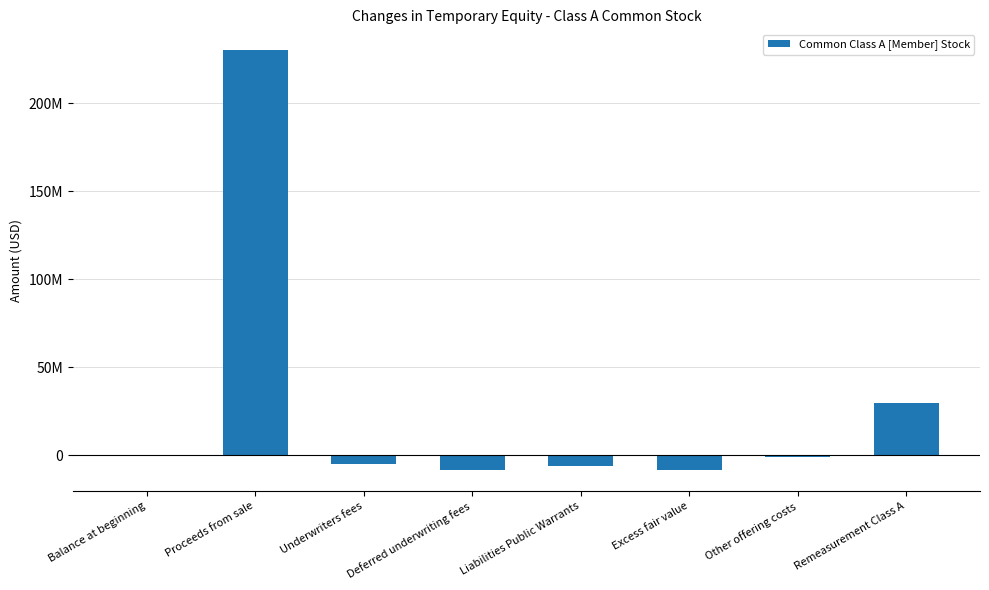

Are the bars horizontal?

No